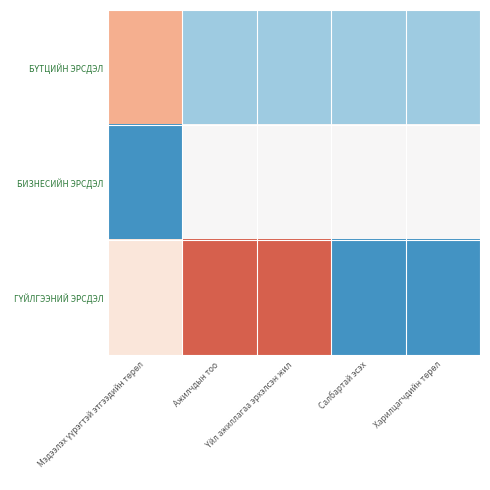

Between Мэдээлэх үүрэгтэй этгээдийн төрөл and Харилцагчдийн төрөл, which series saw the biggest shift?

БҮТЦИЙН ЭРСДЭЛ